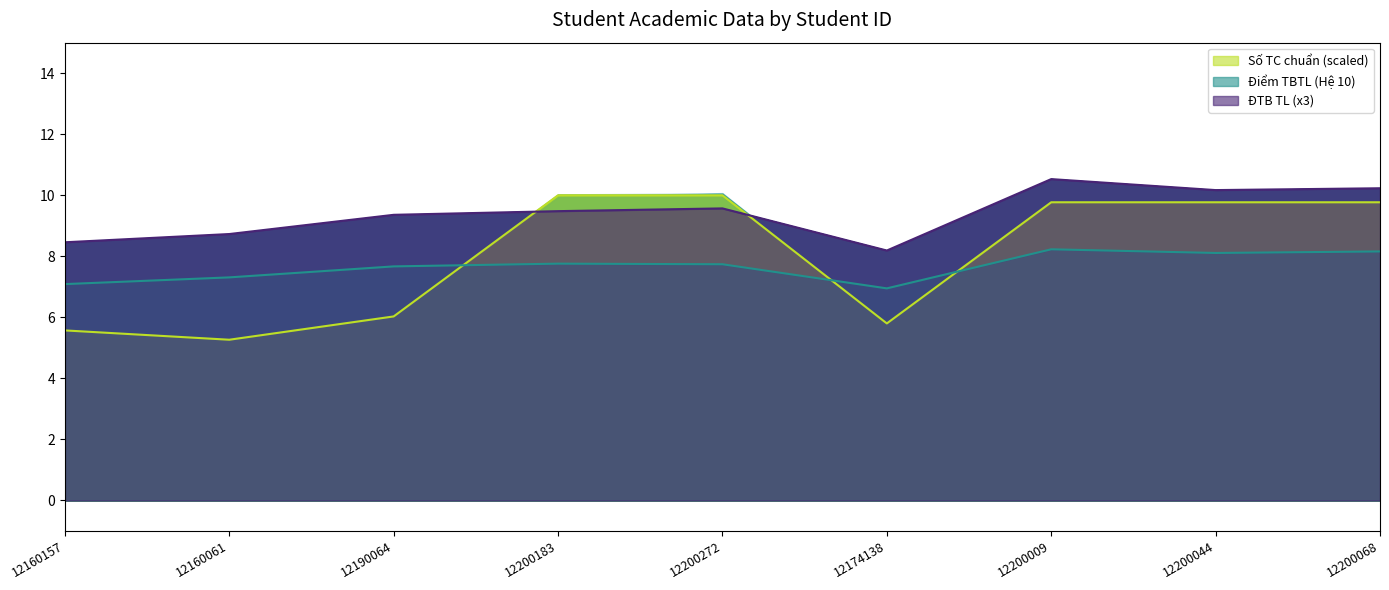

Rank the series by their average value, from highest to lowest.

ĐTB TL, Số TC chuẩn, Điểm TBTL (Hệ 10)